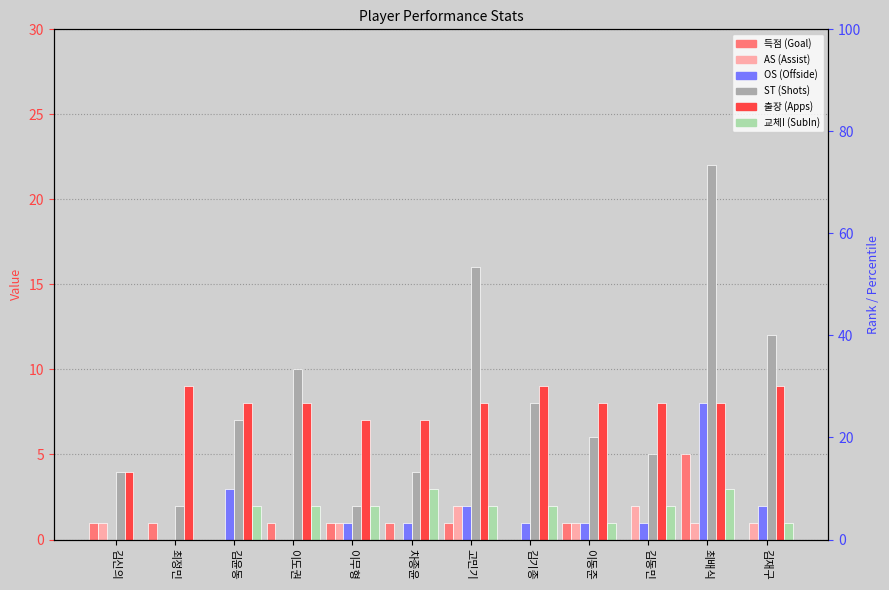

What are all the series names shown in the legend?

득점, AS, OS, ST, 출장, 교체I